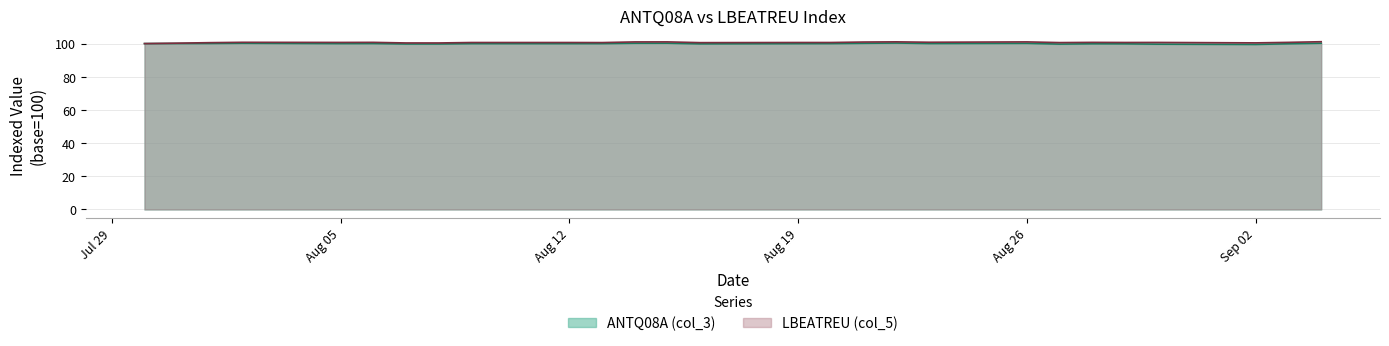

Does the chart have visible grid lines?

Yes